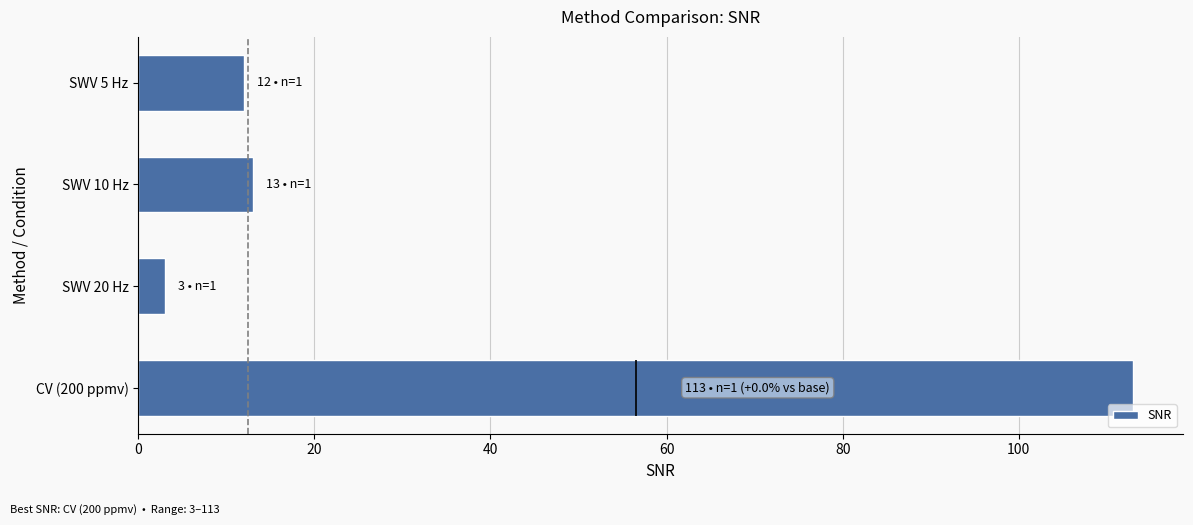

How many data points are less than 13?

2